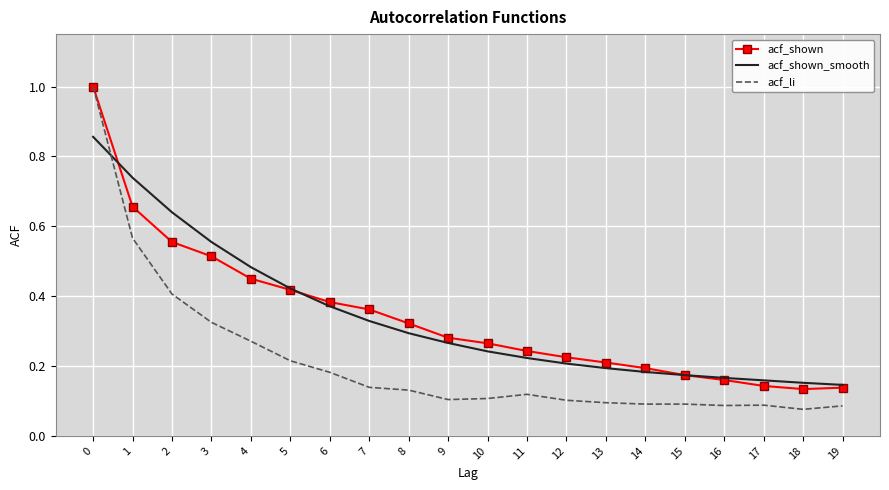

Is the value of acf_li at 9 greater than the value of acf_shown at 6?

No